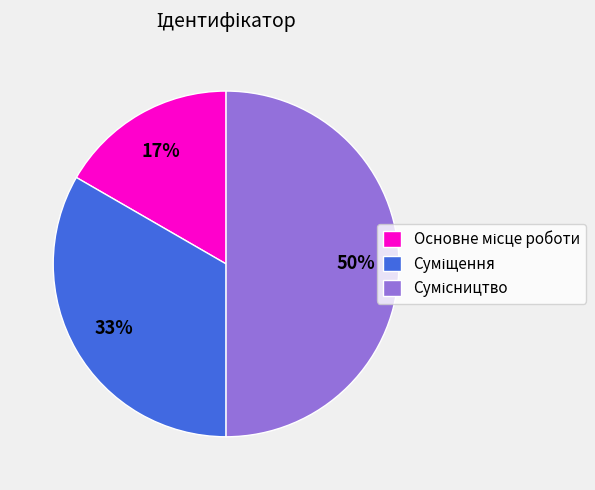

To the nearest percent, what is the average slice percentage?

33%